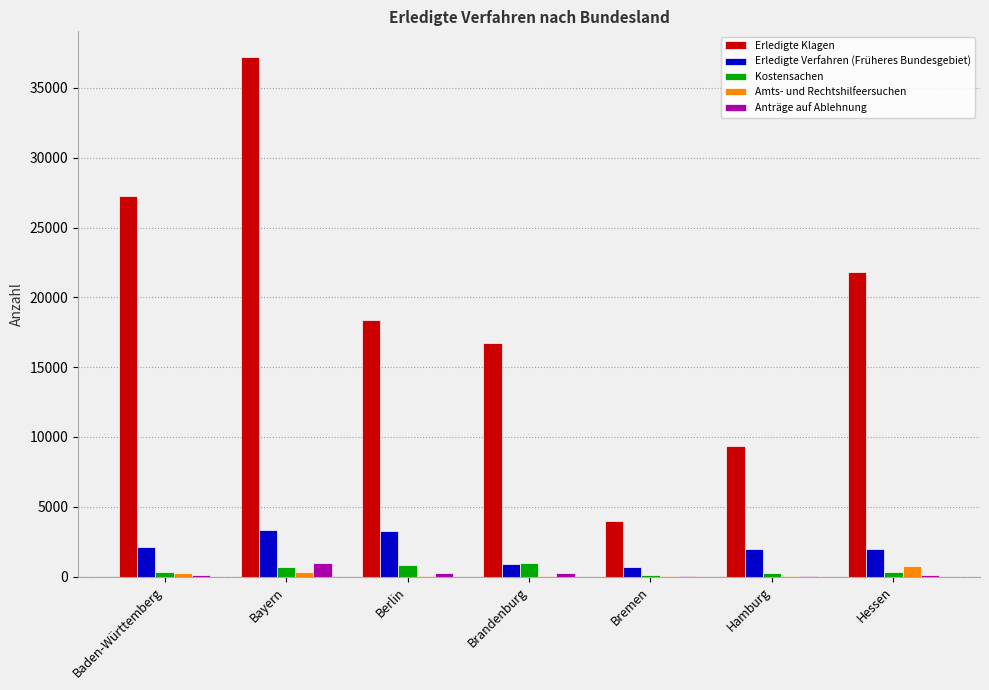

How many series are shown in this chart?

5